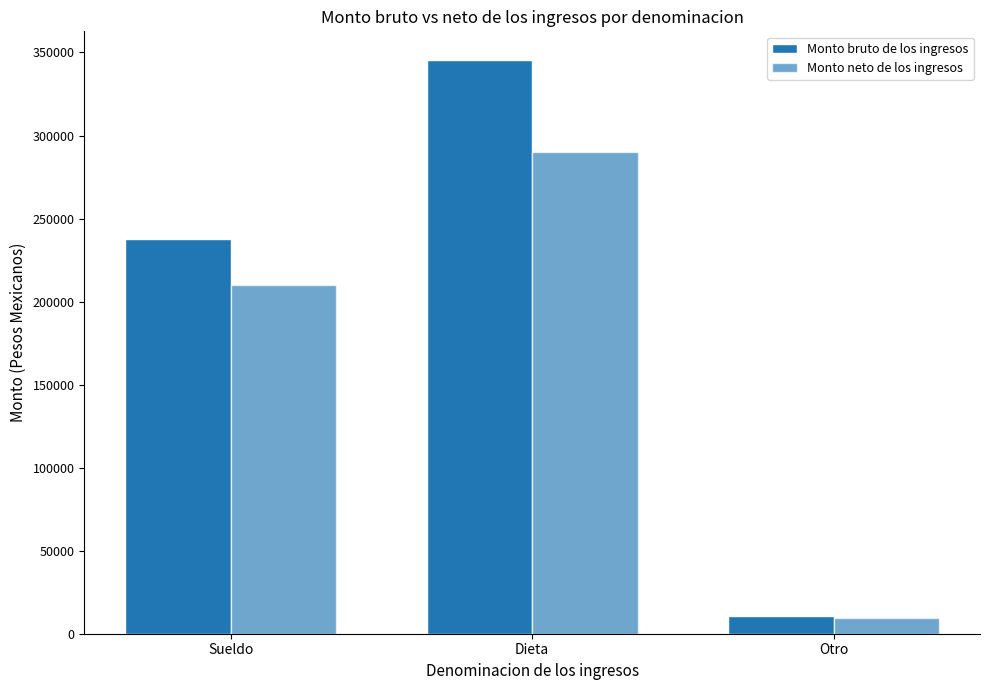

Rank the categories by Monto neto de los ingresos value from highest to lowest.

Dieta, Sueldo, Otro